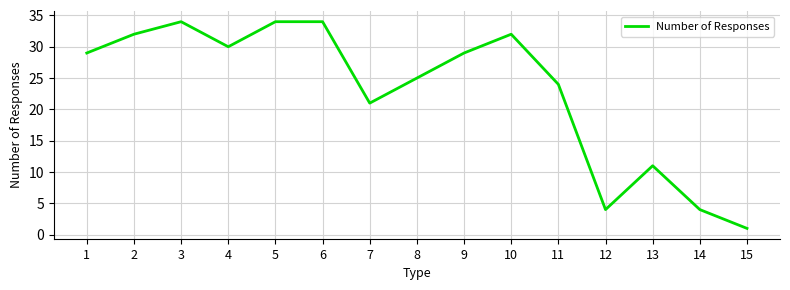

What is the sum of all values?

344